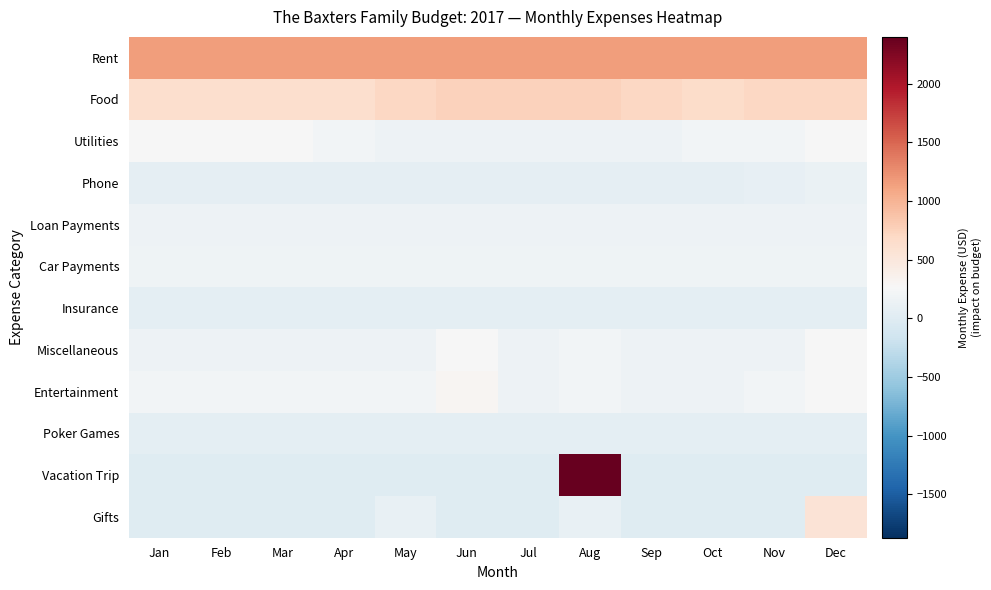

Reading left to right, transcribe all the data shown in this chart.

Rent: Jan=1150	Feb=1150	Mar=1150	Apr=1150	May=1150	Jun=1150	Jul=1150	Aug=1150	Sep=1150	Oct=1150	Nov=1150	Dec=1150
Food: Jan=625	Feb=625	Mar=625	Apr=625	May=700	Jun=750	Jul=750	Aug=750	Sep=700	Oct=650	Nov=700	Dec=700
Utilities: Jan=250	Feb=250	Mar=250	Apr=200	May=150	Jun=150	Jul=150	Aug=150	Sep=150	Oct=200	Nov=200	Dec=250
Phone: Jan=70	Feb=70	Mar=70	Apr=70	May=70	Jun=70	Jul=70	Aug=70	Sep=70	Oct=70	Nov=95	Dec=125
Loan Payments: Jan=158	Feb=158	Mar=158	Apr=158	May=158	Jun=158	Jul=158	Aug=158	Sep=158	Oct=158	Nov=158	Dec=158
Car Payments: Jan=176	Feb=176	Mar=176	Apr=176	May=176	Jun=176	Jul=176	Aug=176	Sep=176	Oct=176	Nov=176	Dec=176
Insurance: Jan=61	Feb=61	Mar=61	Apr=61	May=61	Jun=61	Jul=61	Aug=61	Sep=61	Oct=61	Nov=61	Dec=61
Miscellaneous: Jan=150	Feb=150	Mar=150	Apr=150	May=150	Jun=250	Jul=150	Aug=200	Sep=150	Oct=150	Nov=150	Dec=250
Entertainment: Jan=200	Feb=200	Mar=200	Apr=200	May=200	Jun=300	Jul=150	Aug=200	Sep=150	Oct=150	Nov=200	Dec=250
Poker Games: Jan=50	Feb=50	Mar=50	Apr=50	May=50	Jun=50	Jul=50	Aug=50	Sep=50	Oct=50	Nov=50	Dec=50
Vacation Trip: Jan=0	Feb=0	Mar=0	Apr=0	May=0	Jun=0	Jul=0	Aug=2400	Sep=0	Oct=0	Nov=0	Dec=0
Gifts: Jan=0	Feb=0	Mar=0	Apr=0	May=100	Jun=0	Jul=0	Aug=100	Sep=0	Oct=0	Nov=0	Dec=550